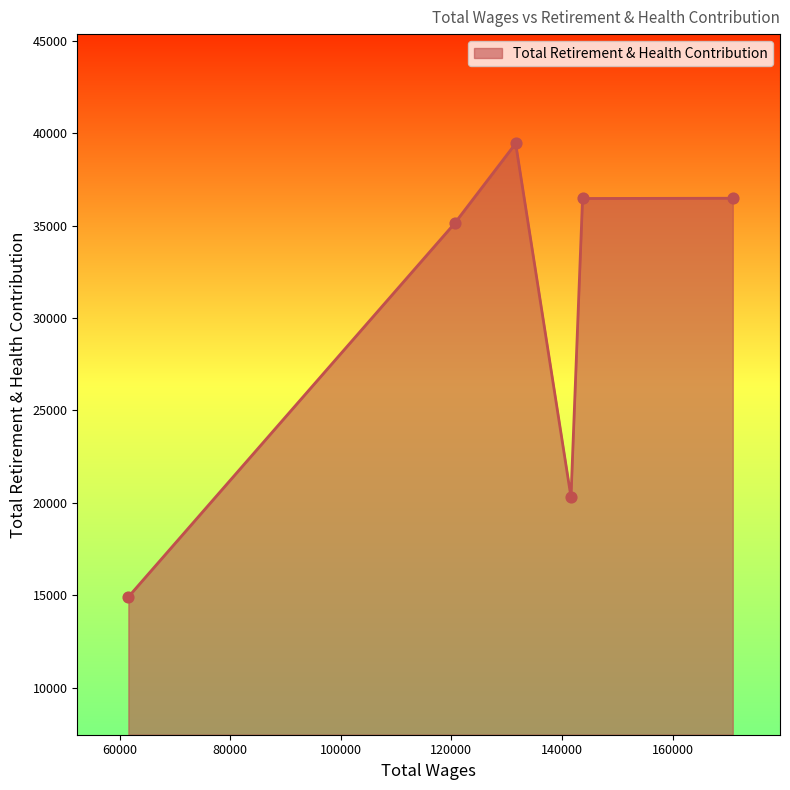

How many interior local valleys (lower than both neighbors) does the data have?

1